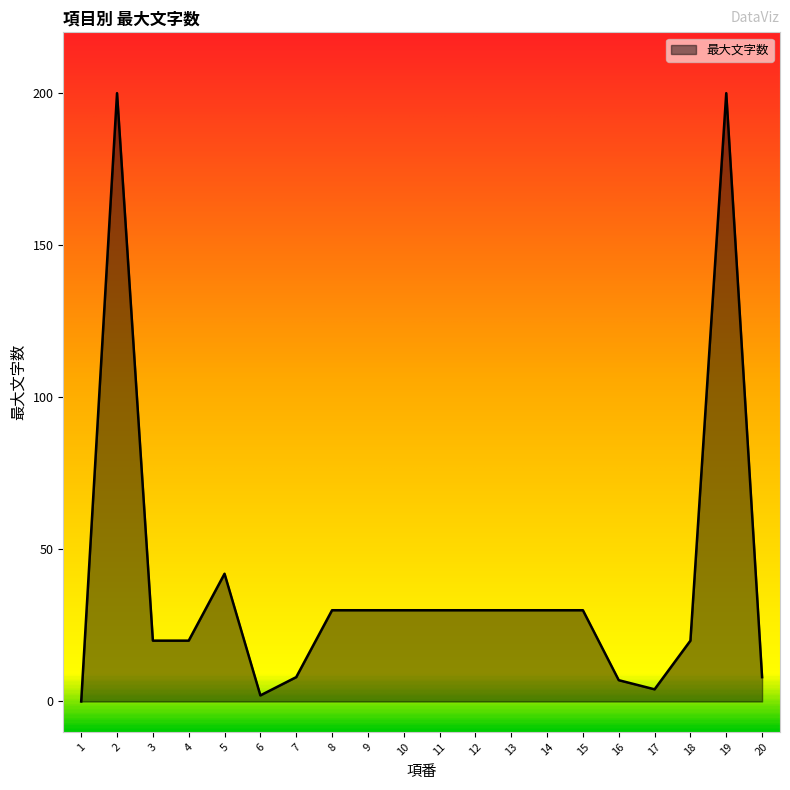

What is the greatest value displayed?

200